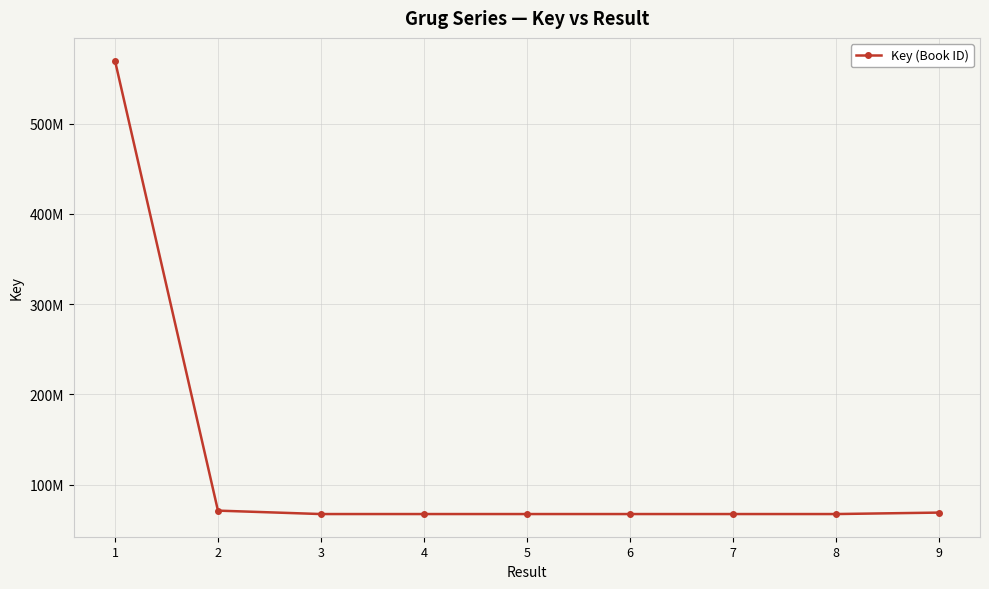

Reading right to left, transcribe all the data shown in this chart.

69081169	67472309	67472303	67472297	67472375	67472312	67472342	71263346	569960017